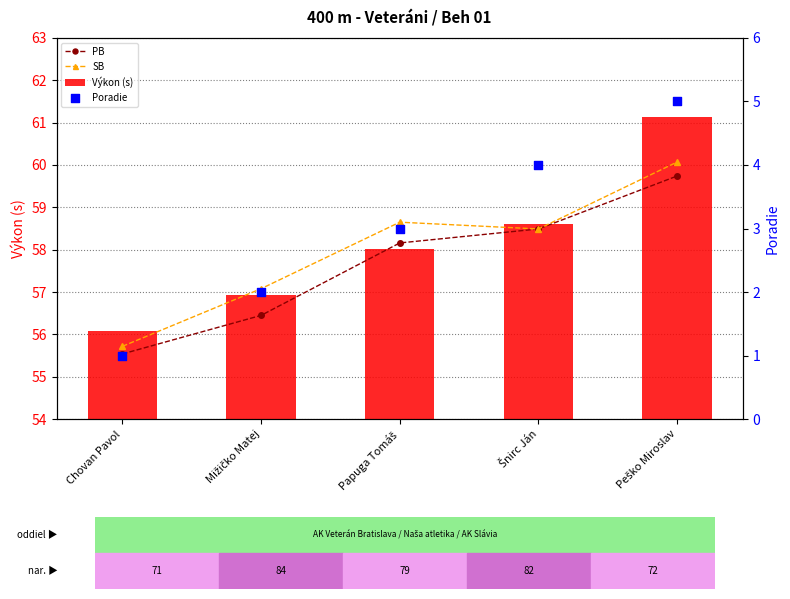

Which series has the largest Y range (max minus min)?

Výkon (s)